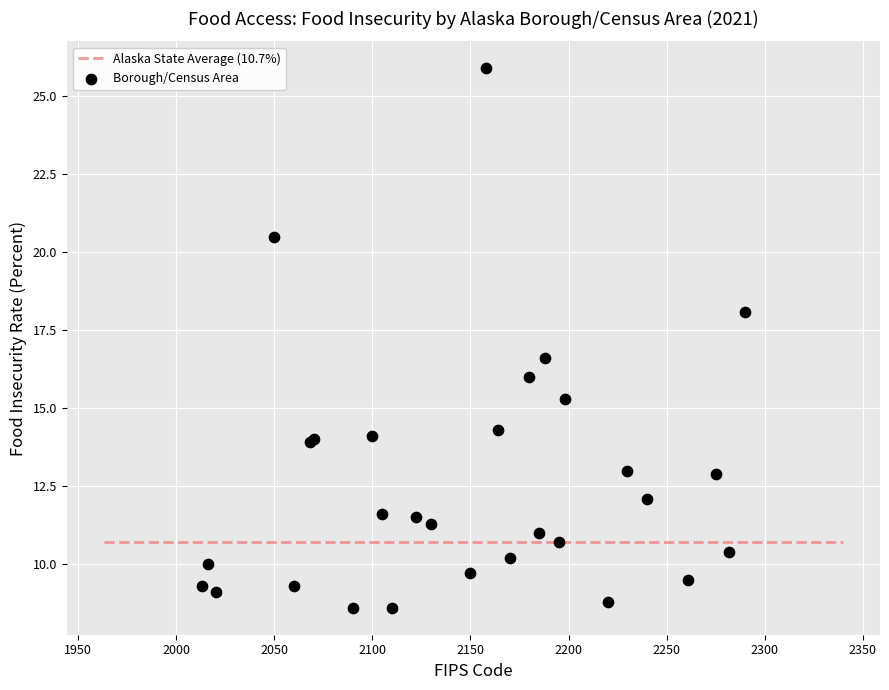

What Y value in the scatter plot is closest to 17?

16.6